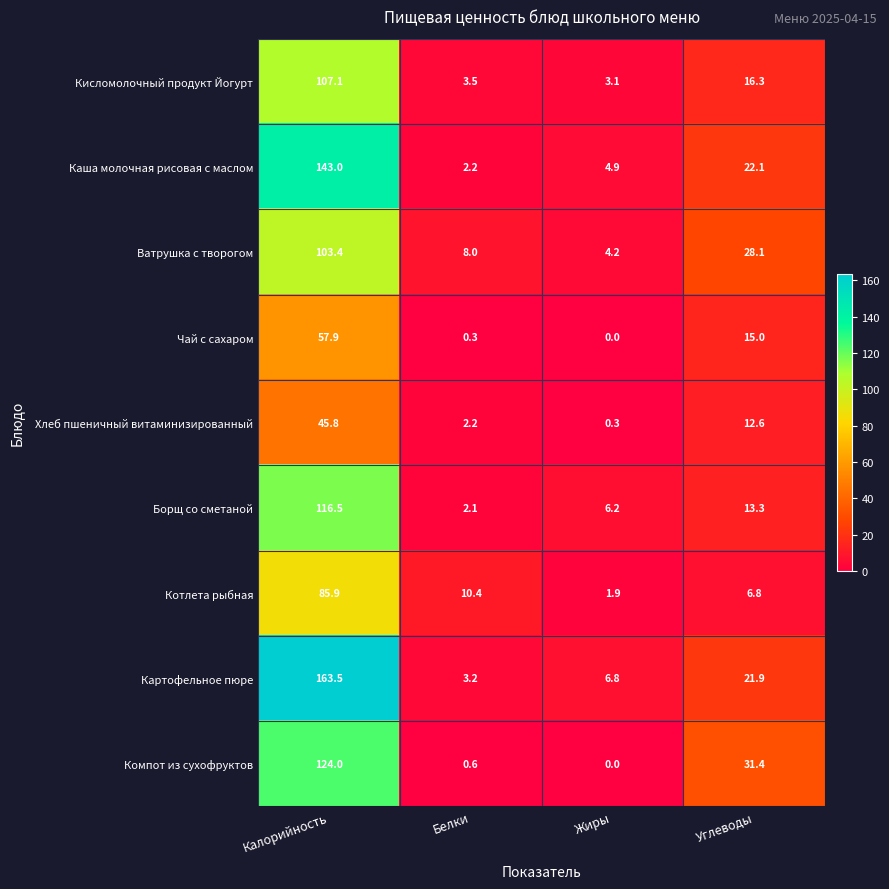

Between Калорийность and Углеводы, which series saw the biggest shift?

Картофельное пюре